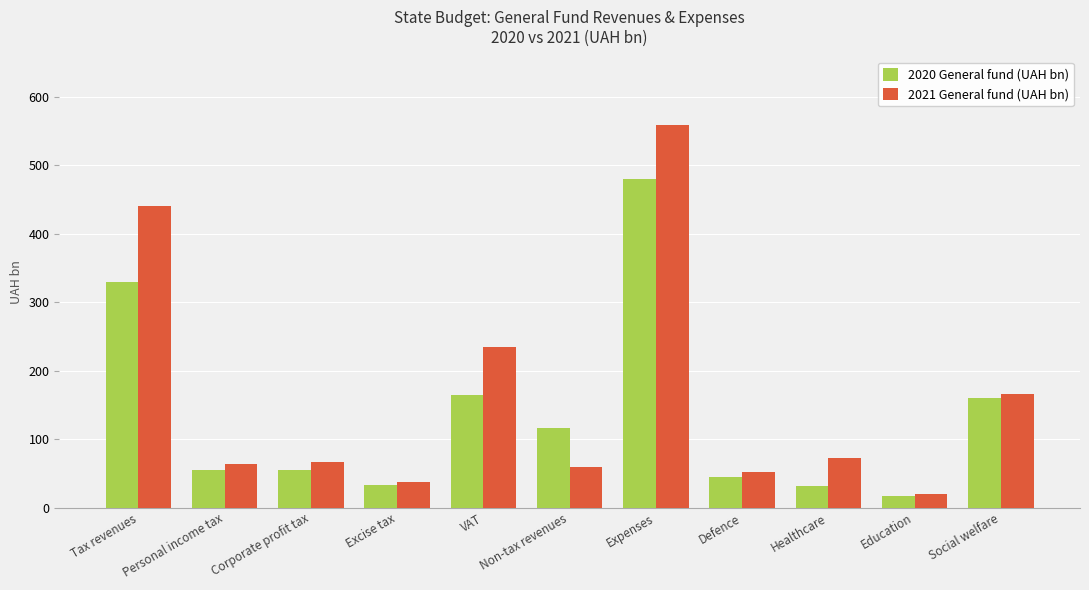

How many bars are there in each group?

2